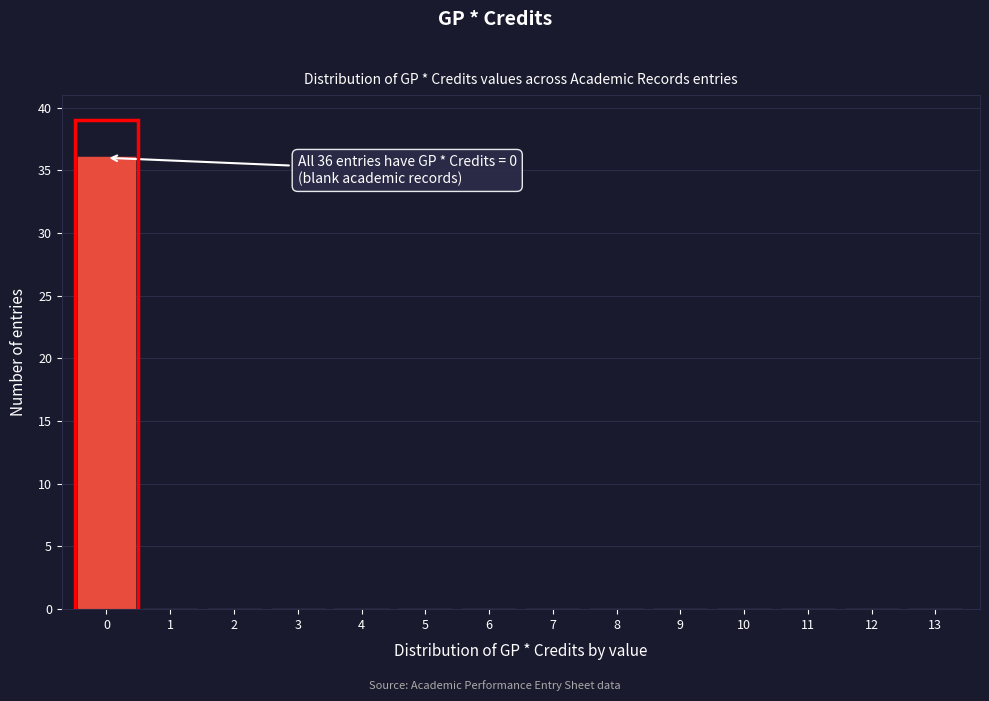

Reading left to right, list all the values displayed in this chart.

0=36	1=0	2=0	3=0	4=0	5=0	6=0	7=0	8=0	9=0	10=0	11=0	12=0	13=0